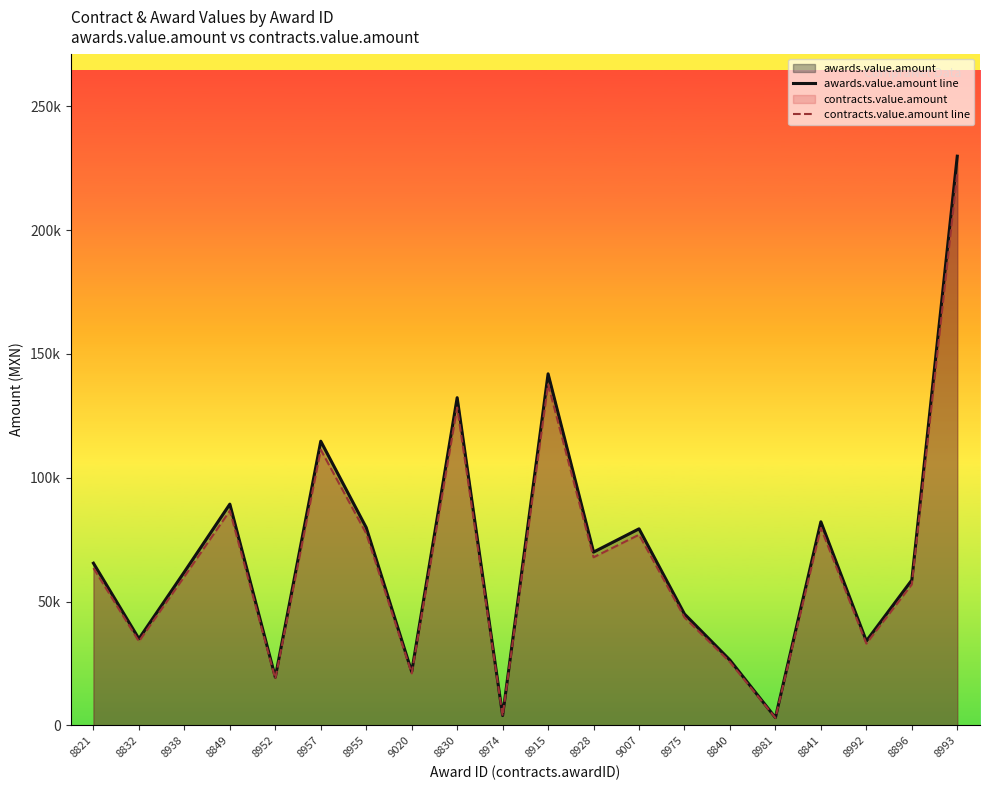

Reading right to left, extract all data points from this chart.

awards.value.amount line: 8993=229800.0	8896=58700.0	8992=34100.0	8841=82220.0	8981=3178.0	8840=26400.0	8975=45000.0	9007=79389.0	8928=70000.0	8915=141953.0	8974=4009.3	8830=132320.0	9020=21700.0	8955=79875.0	8957=114750.0	8952=19500.0	8849=89360.0	8938=62000.0	8832=35000.0	8821=65509.3
contracts.value.amount line: 8993=222906.0	8896=56939.0	8992=33077.0	8841=79753.4	8981=3082.7	8840=25608.0	8975=43650.0	9007=77007.3	8928=67900.0	8915=137694.4	8974=3889.1	8830=128350.4	9020=21049.0	8955=77478.8	8957=111307.5	8952=18915.0	8849=86679.2	8938=60140.0	8832=33950.0	8821=63544.0